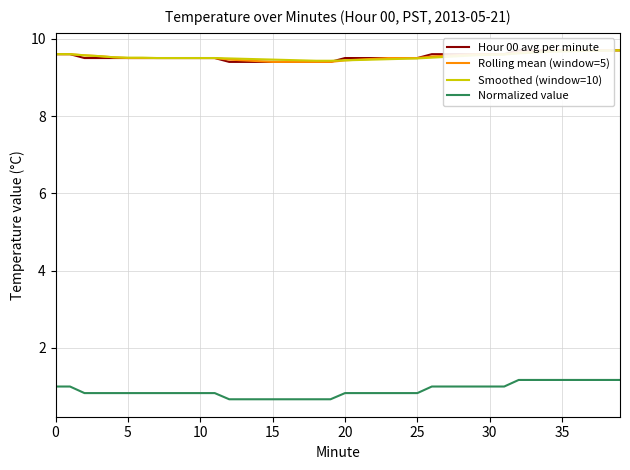

Reading left to right, list all the values displayed in this chart.

Hour 00 avg per minute: 9.6	9.6	9.5	9.5	9.5	9.5	9.5	9.5	9.5	9.5	9.5	9.5	9.4	9.4	9.4	9.4	9.4	9.4	9.4	9.4	9.5	9.5	9.5	9.5	9.5	9.5	9.6	9.6	9.6	9.6	9.6	9.6	9.7	9.7	9.7	9.7	9.7	9.7	9.7	9.7
Rolling mean (window=5): 9.6	9.6	9.6	9.6	9.5	9.5	9.5	9.5	9.5	9.5	9.5	9.5	9.5	9.4	9.4	9.4	9.4	9.4	9.4	9.4	9.4	9.5	9.5	9.5	9.5	9.5	9.5	9.6	9.6	9.6	9.6	9.6	9.6	9.7	9.7	9.7	9.7	9.7	9.7	9.7
Smoothed (window=10): 9.6	9.6	9.6	9.6	9.5	9.5	9.5	9.5	9.5	9.5	9.5	9.5	9.5	9.5	9.5	9.5	9.4	9.4	9.4	9.4	9.4	9.4	9.5	9.5	9.5	9.5	9.5	9.5	9.6	9.6	9.6	9.6	9.6	9.6	9.7	9.7	9.7	9.7	9.7	9.7
Normalized value: 1.0	1.0	0.8	0.8	0.8	0.8	0.8	0.8	0.8	0.8	0.8	0.8	0.7	0.7	0.7	0.7	0.7	0.7	0.7	0.7	0.8	0.8	0.8	0.8	0.8	0.8	1.0	1.0	1.0	1.0	1.0	1.0	1.2	1.2	1.2	1.2	1.2	1.2	1.2	1.2